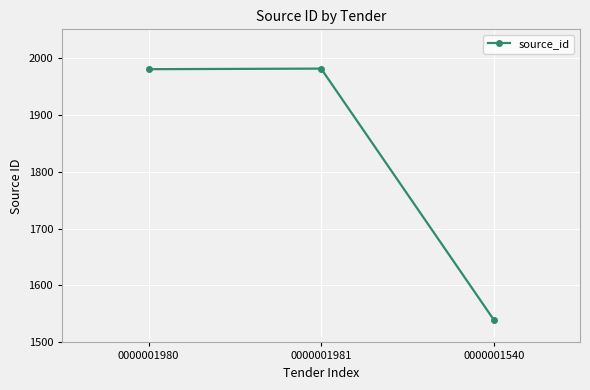

Does the chart display data point markers on the line(s)?

Yes